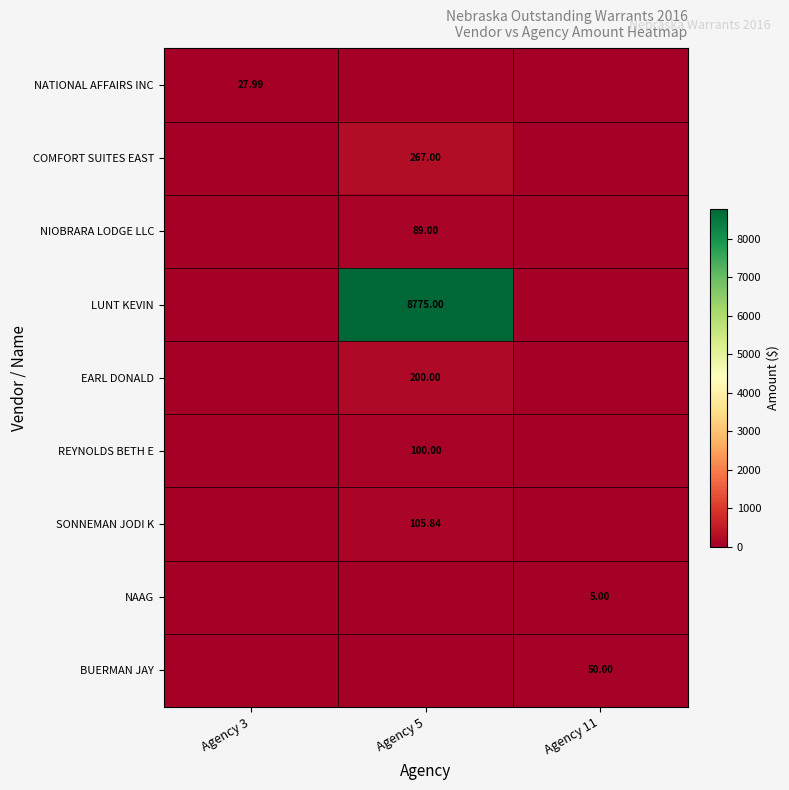

Which has a higher value, Agency 3 or Agency 11?

Agency 3